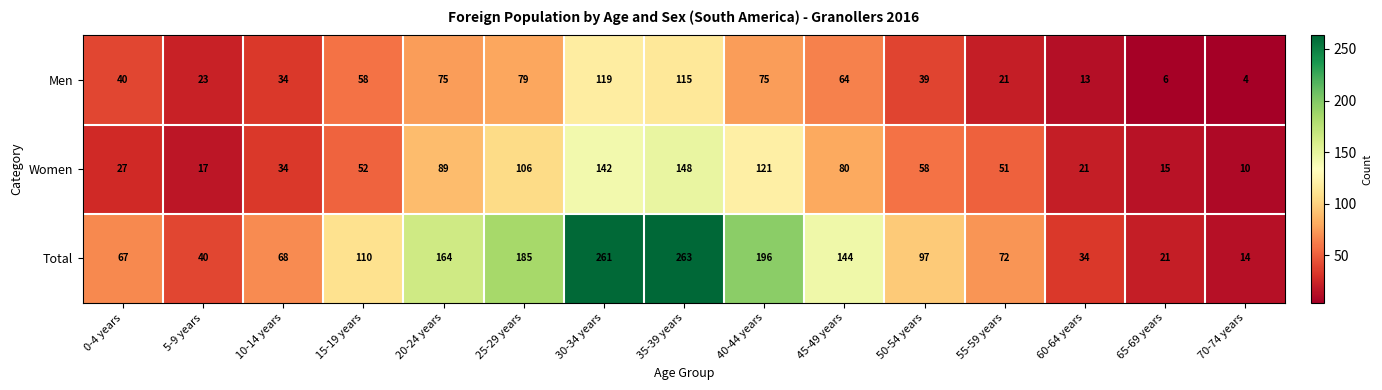

At 70-74 years, list the series in order from largest to smallest.

Total, Women, Men